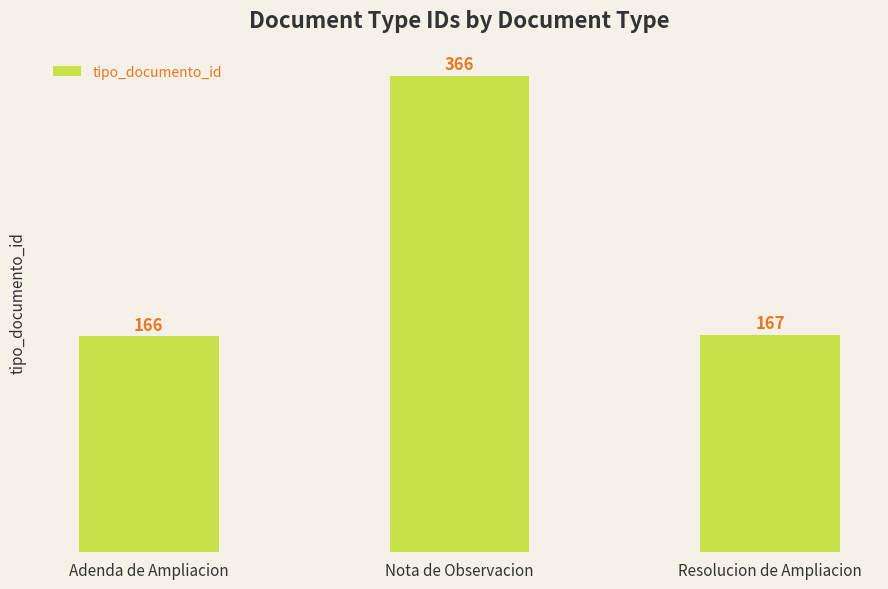

What is the difference between the values at Resolucion de Ampliacion and Nota de Observacion?

199